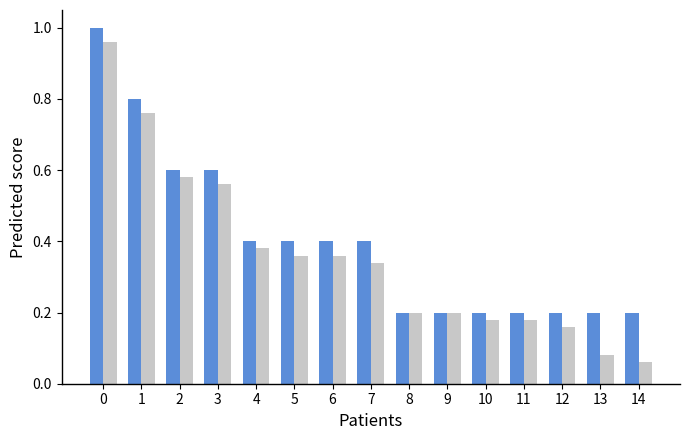

What is the total value across all series at 7?

0.7